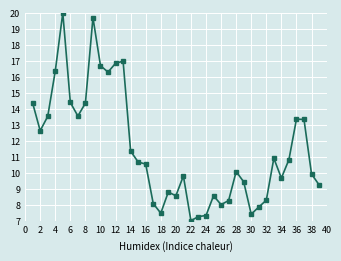

What is the minimum value shown in the chart?

7.0